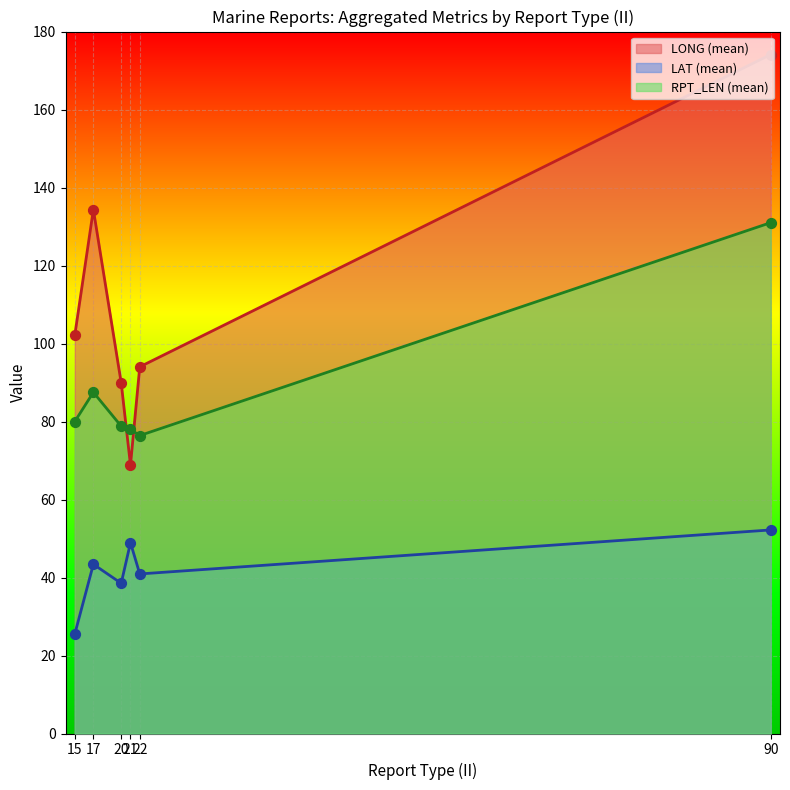

Is the value of LONG at 21 greater than the value of LAT at 20?

Yes